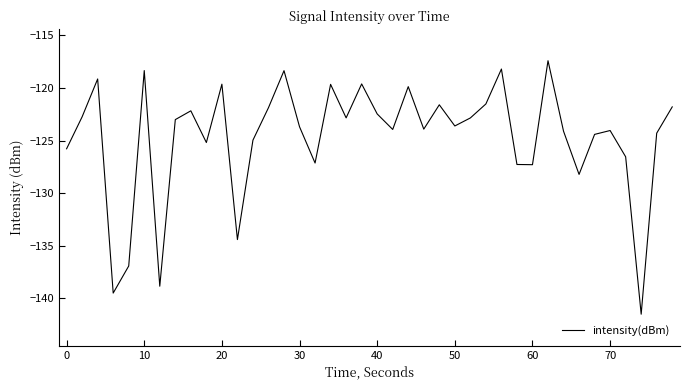

What is the maximum value shown in the chart?

-117.4